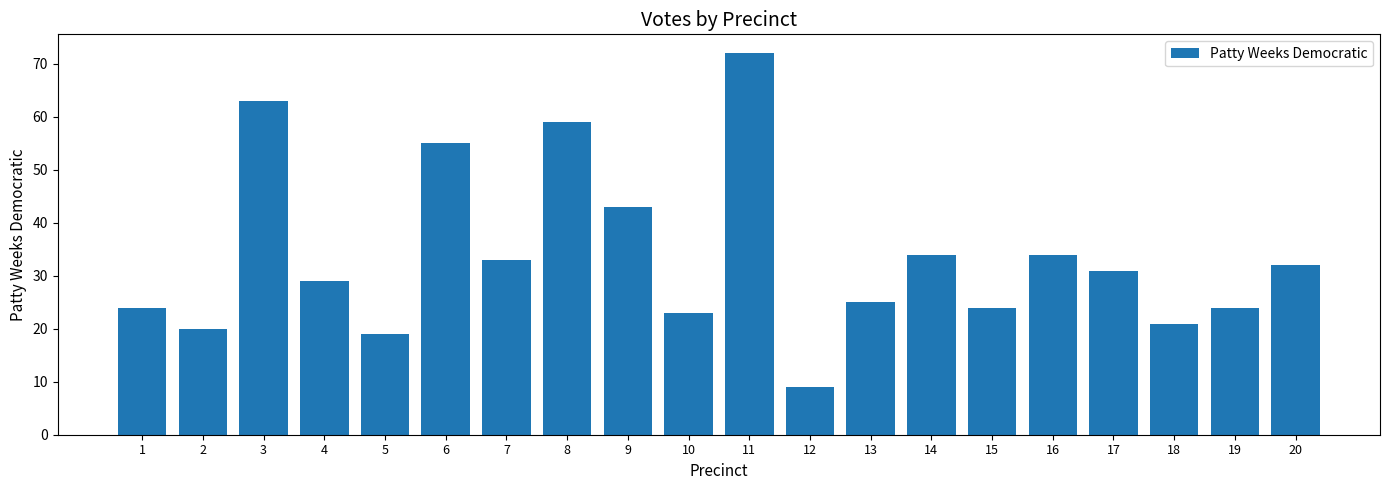

At which label is the value closest to 40?

9